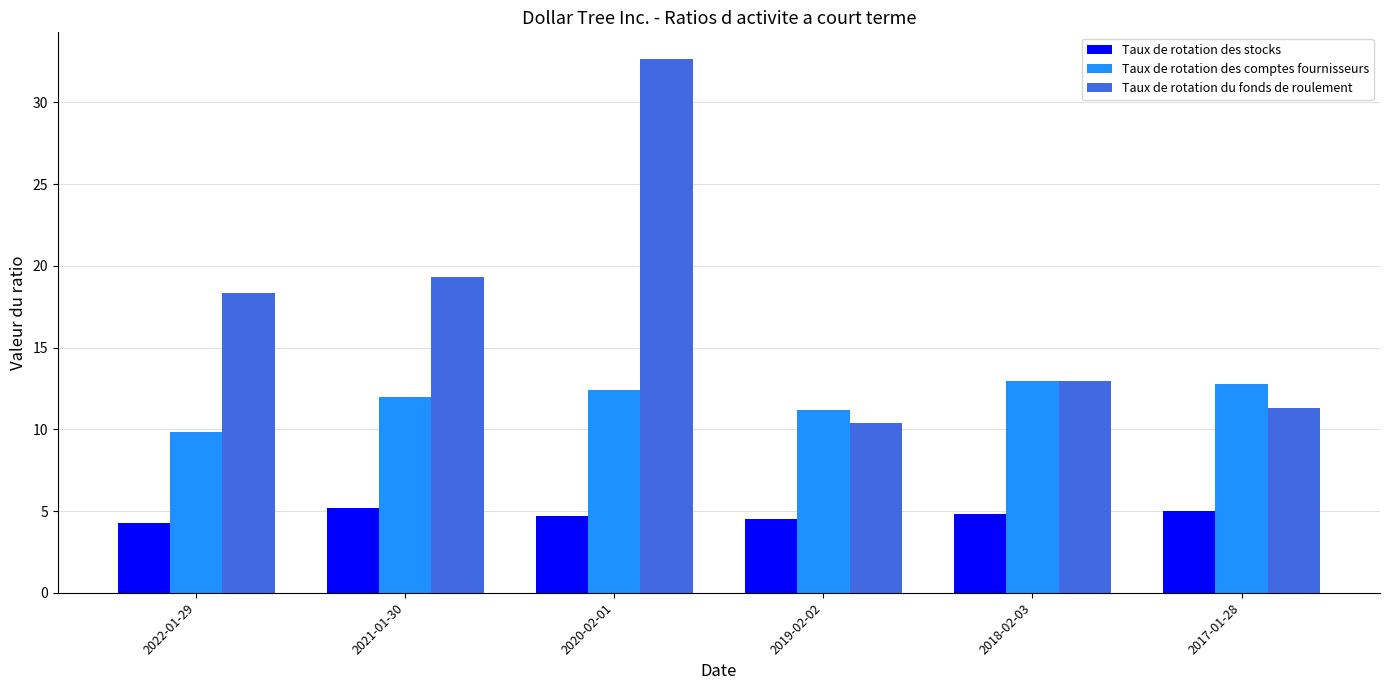

Which series has the widest spread of values?

Taux de rotation du fonds de roulement